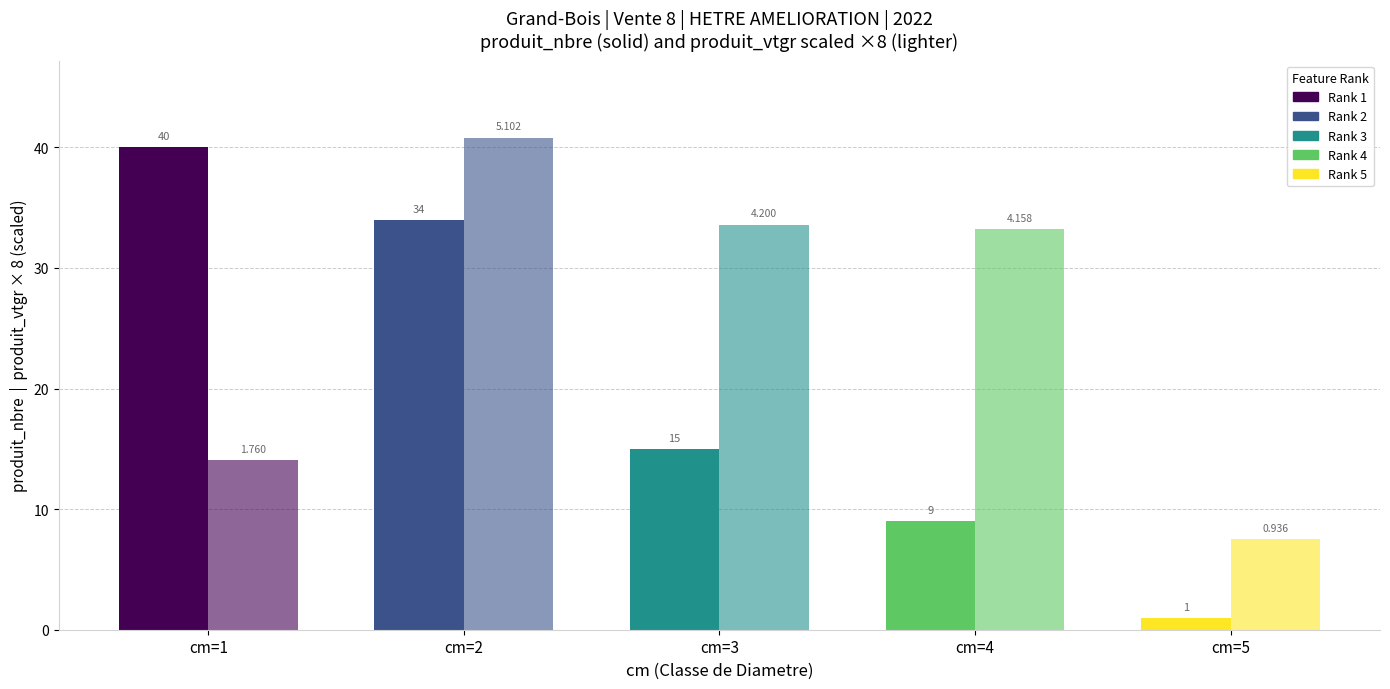

Which series has the widest spread of values?

produit_nbre